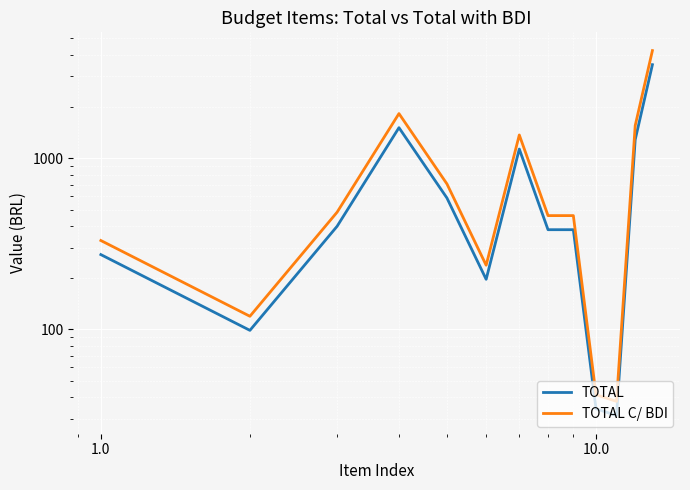

What is the difference between the maximum and second lowest values in the TOTAL C/ BDI series?

4202.6